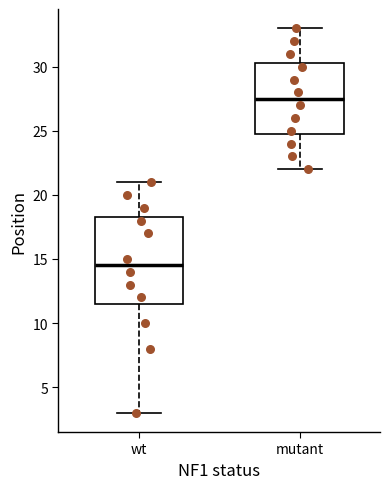

Reading left to right, read every box against the y-axis: the position of its median line, the range the box covers, and the ends of its whiskers. The values are not printed on the chart, so give them approximately, as read against the axis.

wt: median 14.5, box 11.5 to 18.5, whiskers 3.0 to 21.0
mutant: median 27.5, box 25.0 to 30.5, whiskers 22.0 to 33.0